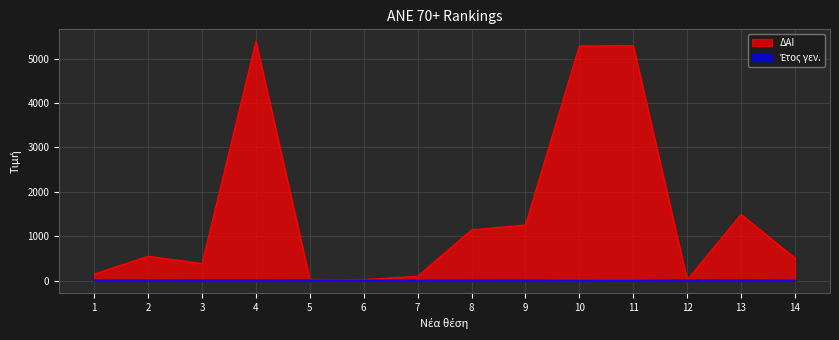

What are all the series names shown in the legend?

ΔΑΙ, Έτος γεν.